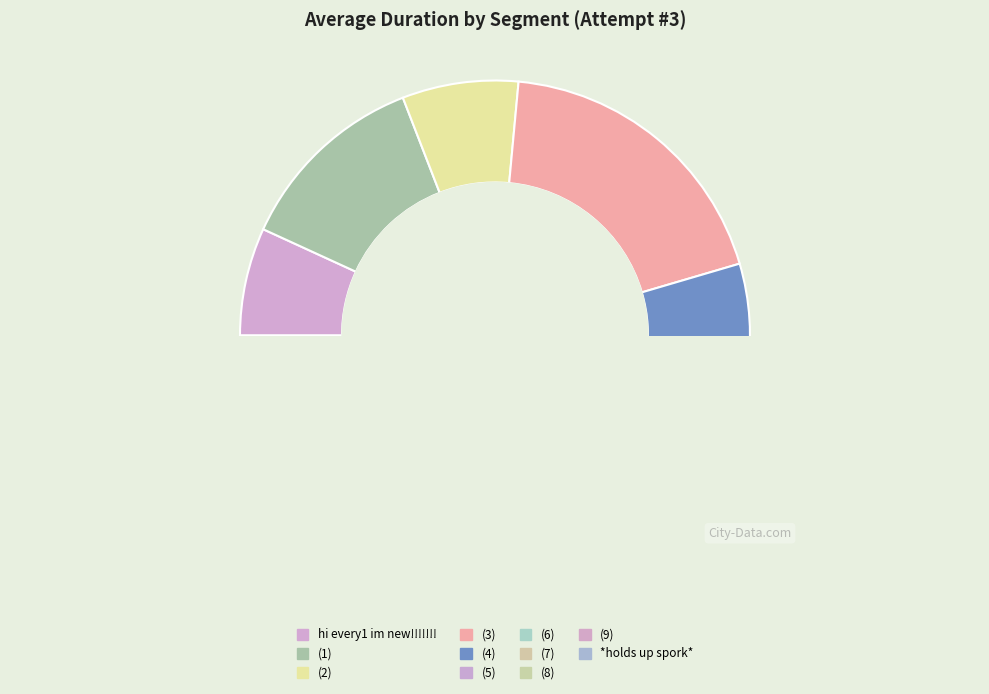

How many slices are in this pie chart?

11